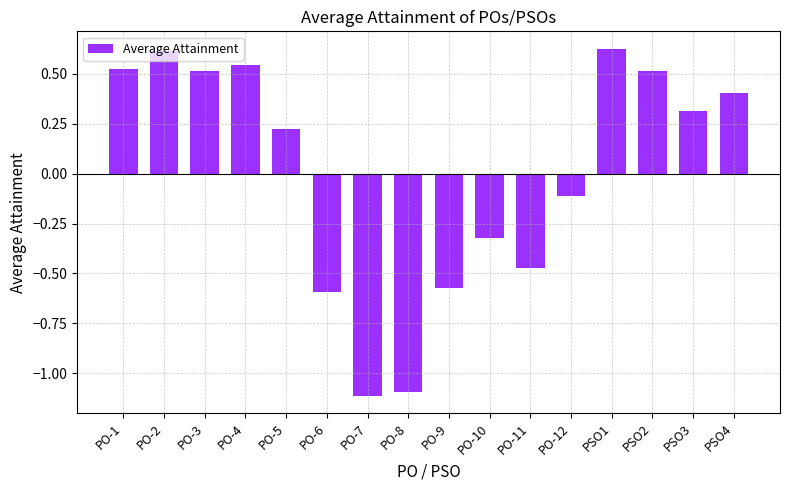

The value at PO-7 is -0.8. True or false?

False